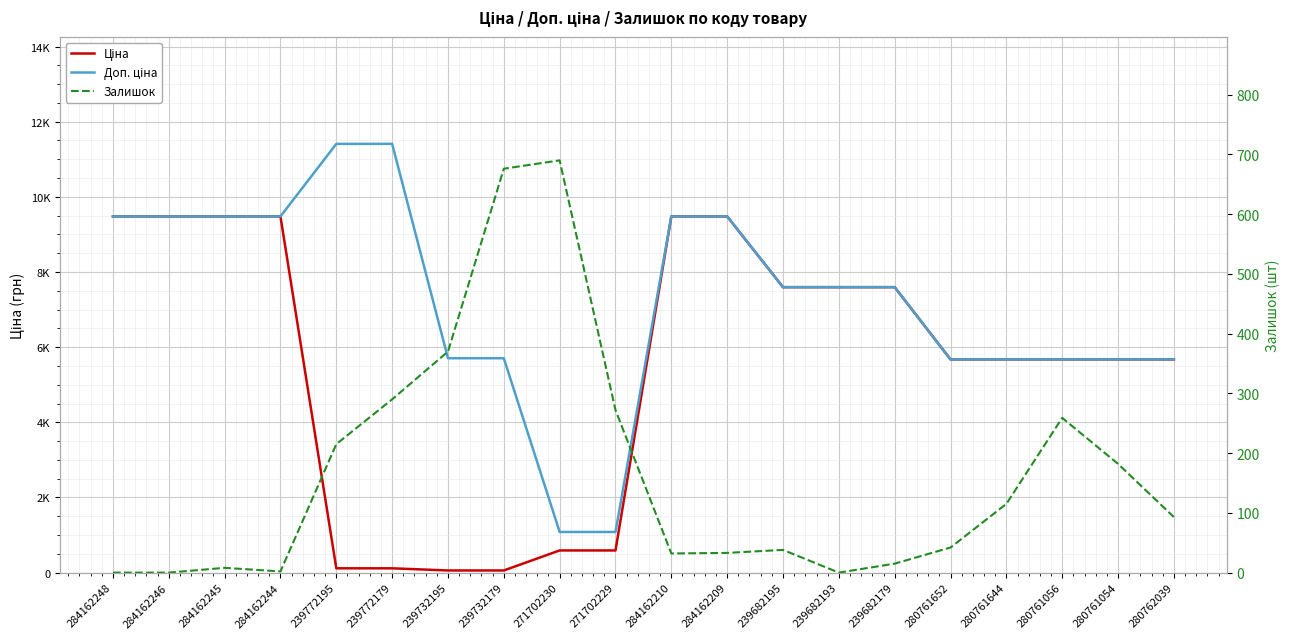

True or false: Залишок and Ціна intersect in this chart.

True